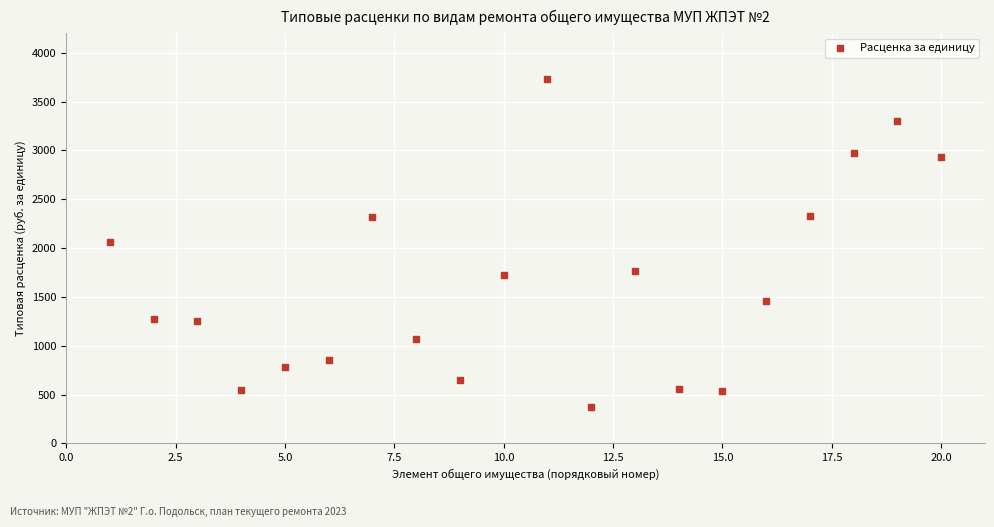

What is the range of Y values (max minus min)?

3360.9